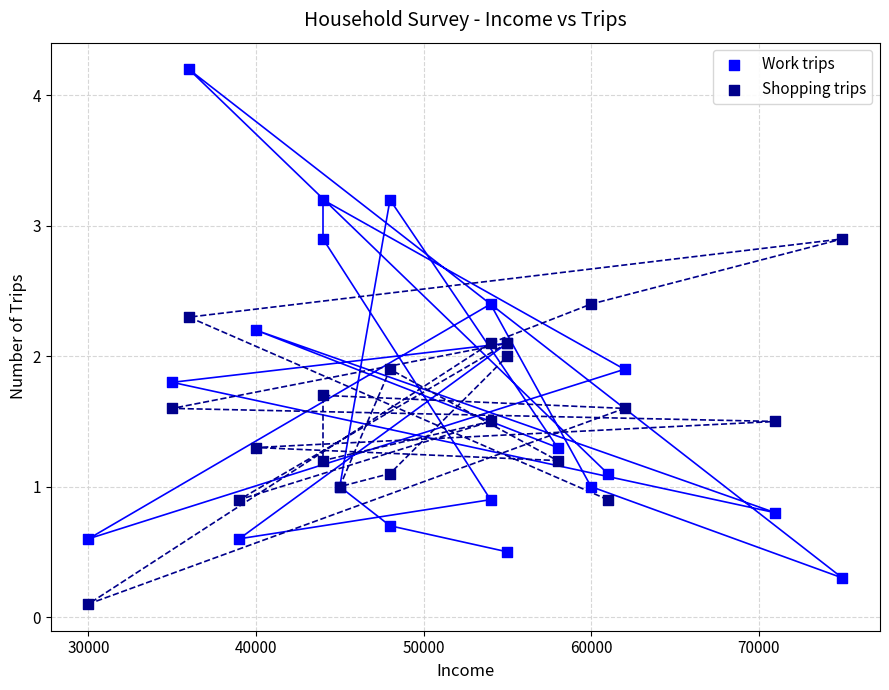

Which series reaches the maximum Y coordinate?

Work trips